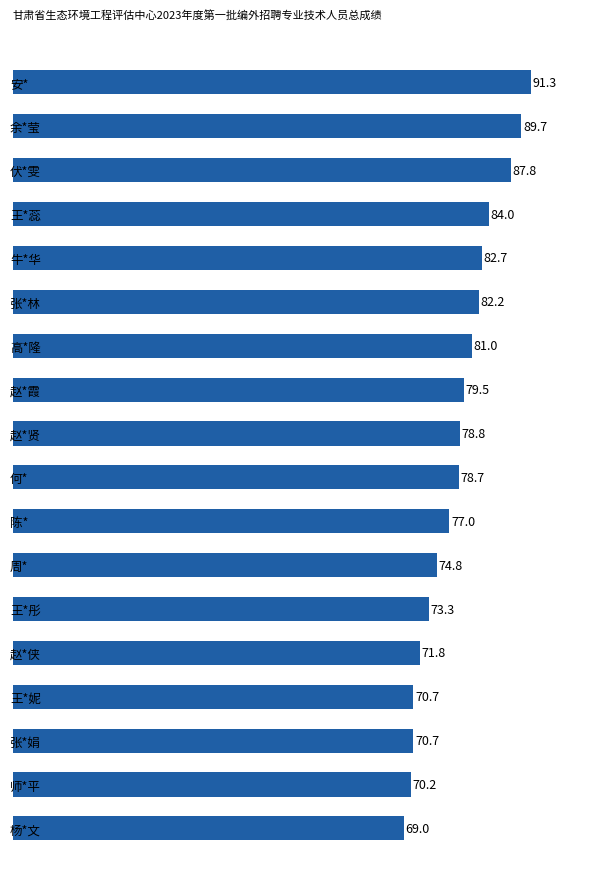

Count the number of categories in the chart.

18